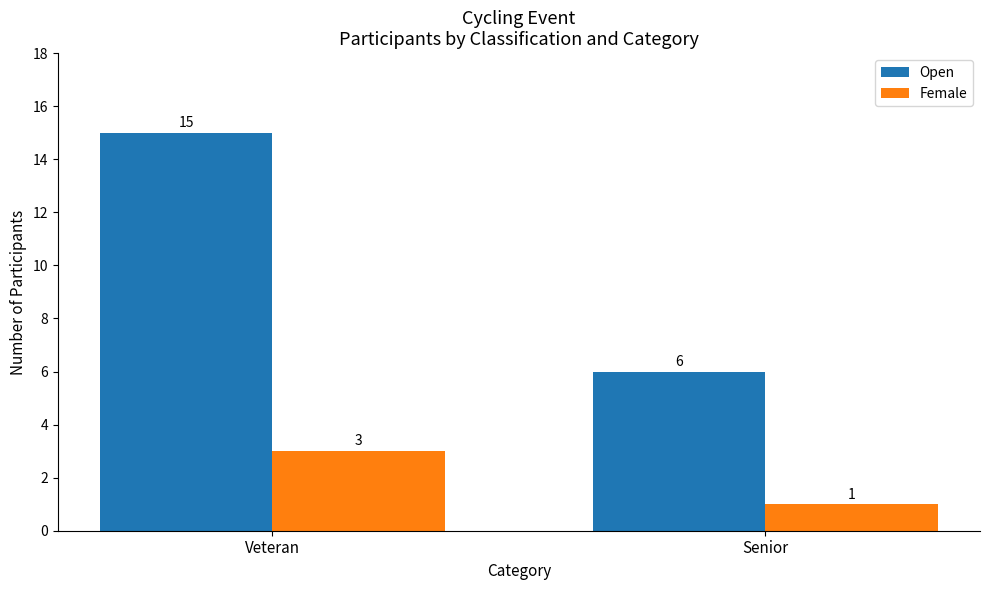

Reading right to left, transcribe all the data shown in this chart.

Open: 6	15
Female: 1	3